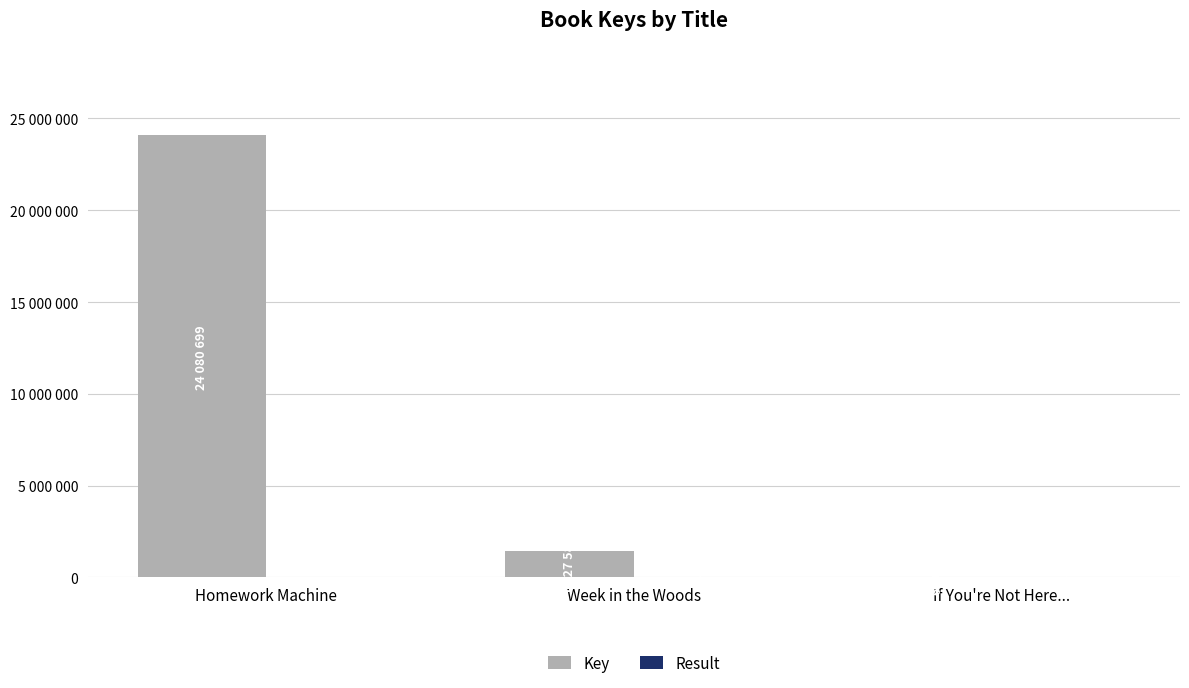

Reading right to left, what are all the values shown in this chart?

Key: If You're Not Here...=6303	Week in the Woods=1427580	Homework Machine=24080699
Result: If You're Not Here...=3	Week in the Woods=2	Homework Machine=1